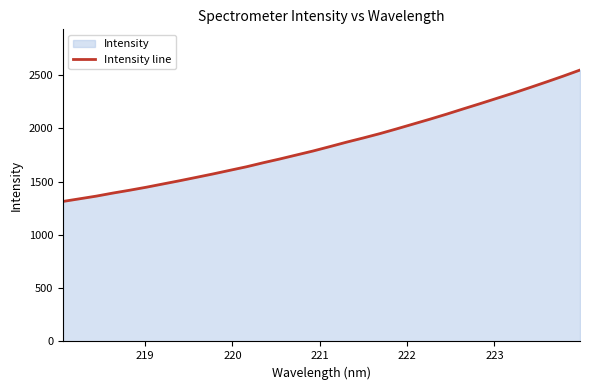

What is the minimum value shown in the chart?

1313.8